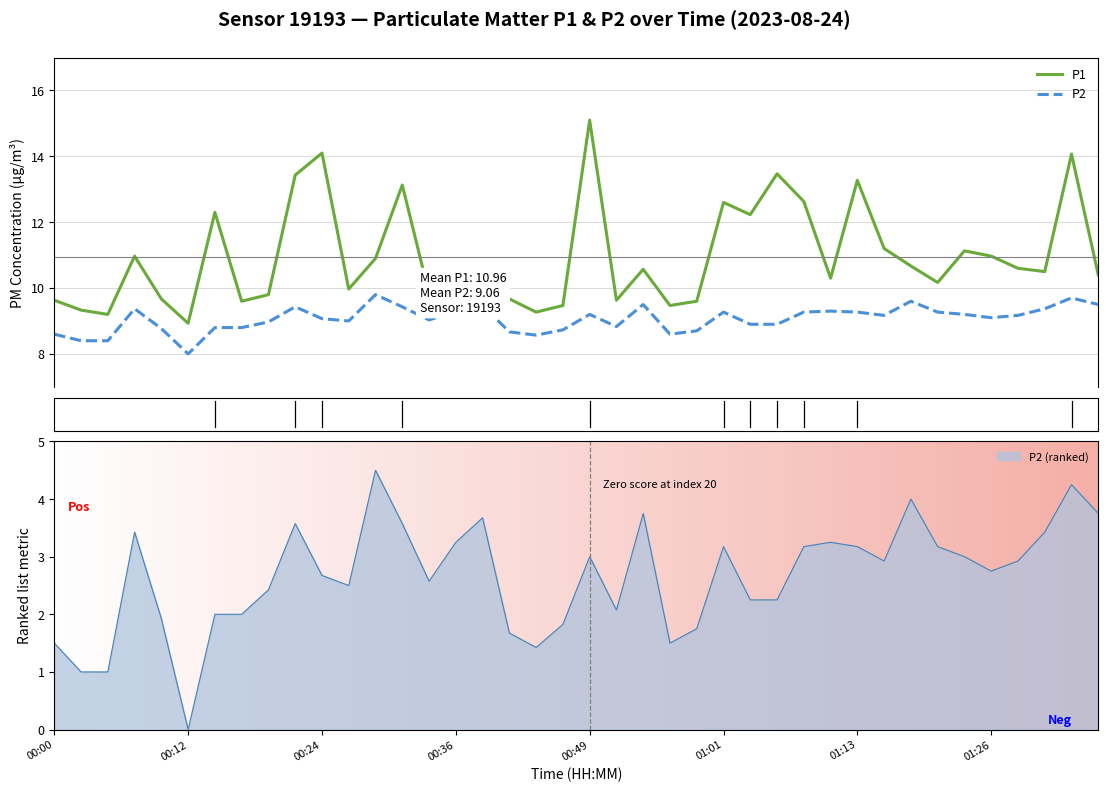

True or false: P2 and P1 intersect in this chart.

False